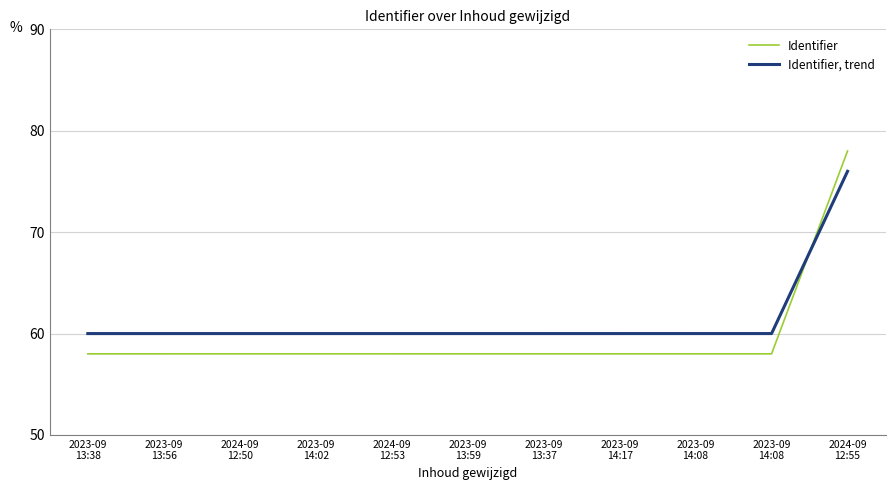

How many lines are shown in the chart?

2